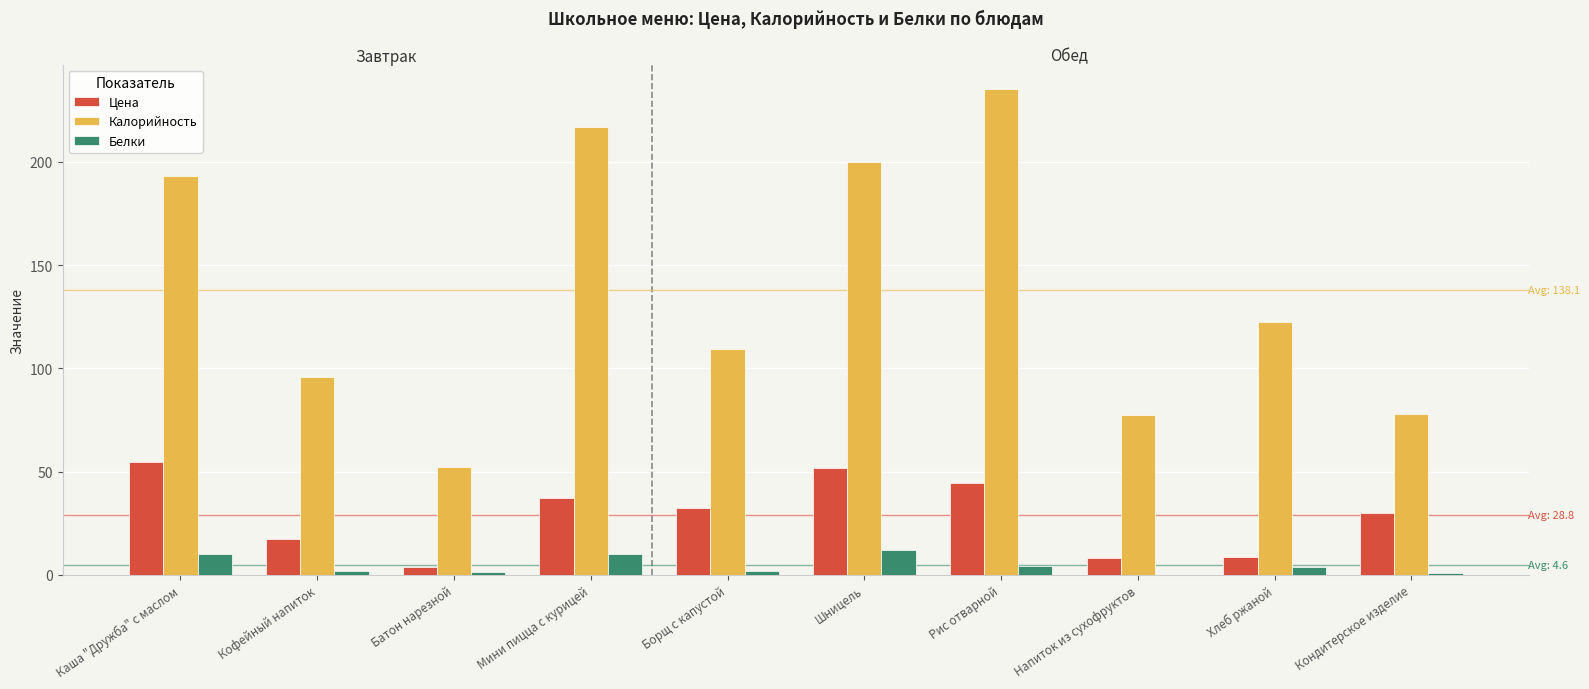

What is the average value of the Цена series?

28.8